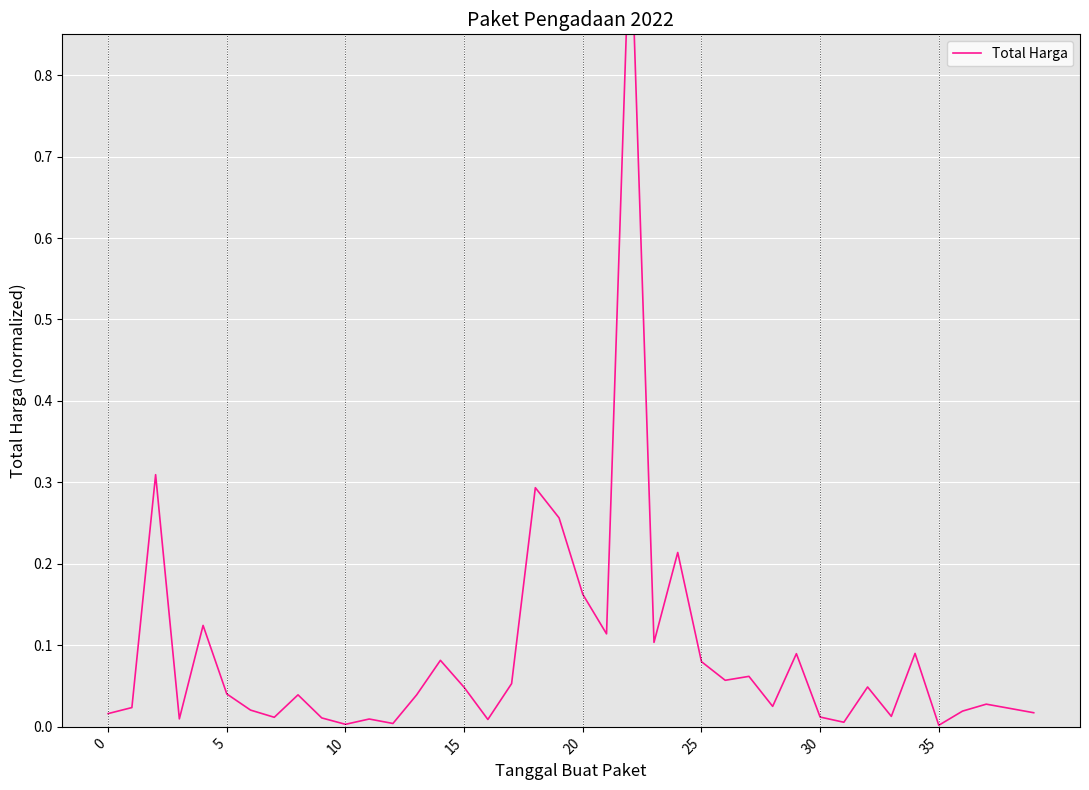

True or false: the data has more than 1 interior local peaks.

True